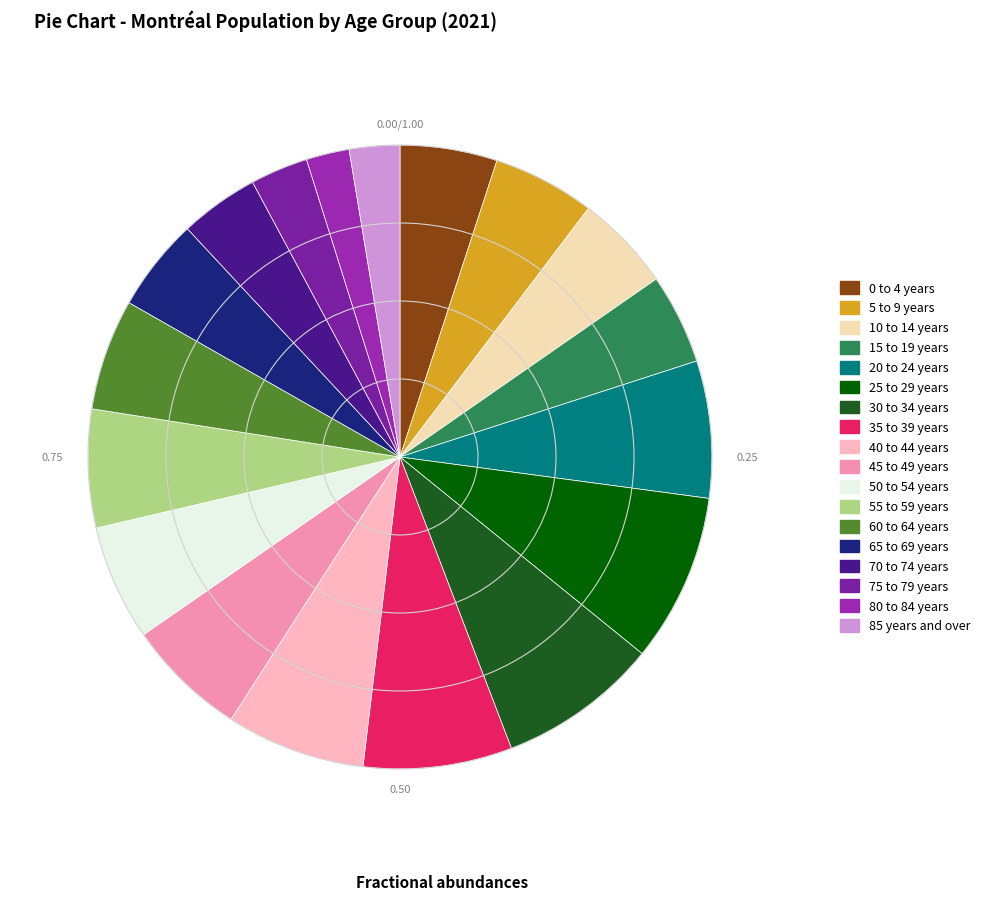

How many segments does this pie chart have?

18